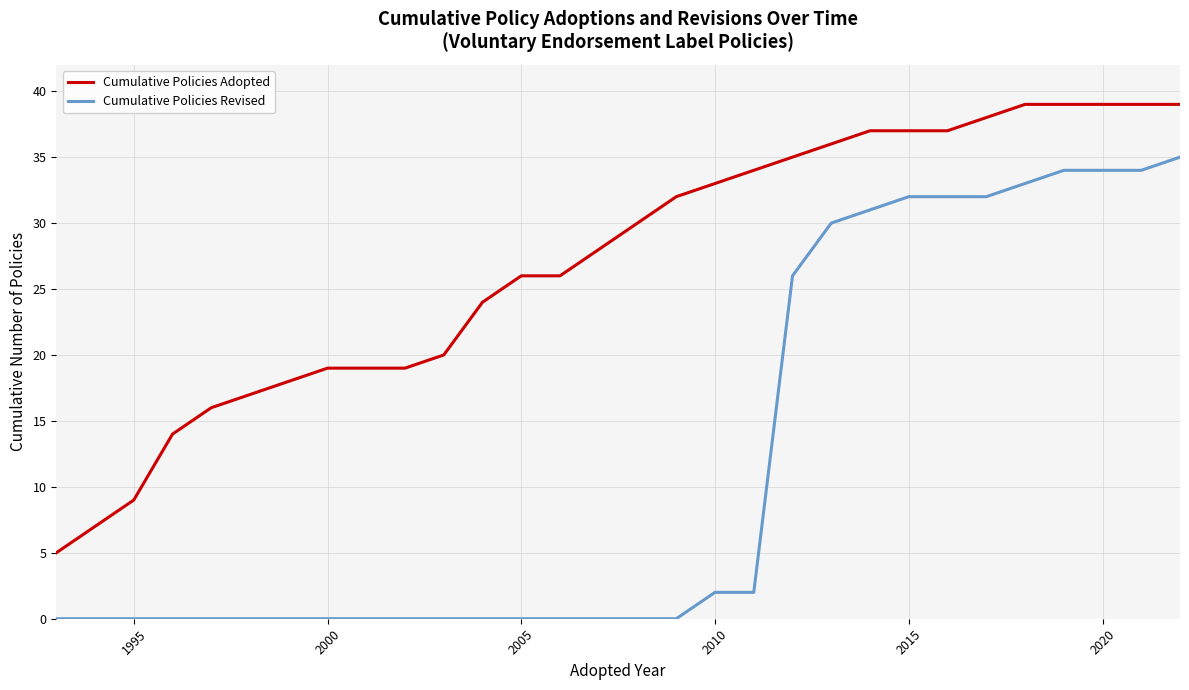

Reading left to right, extract all data points from this chart.

Cumulative Policies Adopted: 5	7	9	14	16	17	18	19	19	19	20	24	26	26	28	30	32	33	34	35	36	37	37	37	38	39	39	39	39	39
Cumulative Policies Revised: 0	0	0	0	0	0	0	0	0	0	0	0	0	0	0	0	0	2	2	26	30	31	32	32	32	33	34	34	34	35